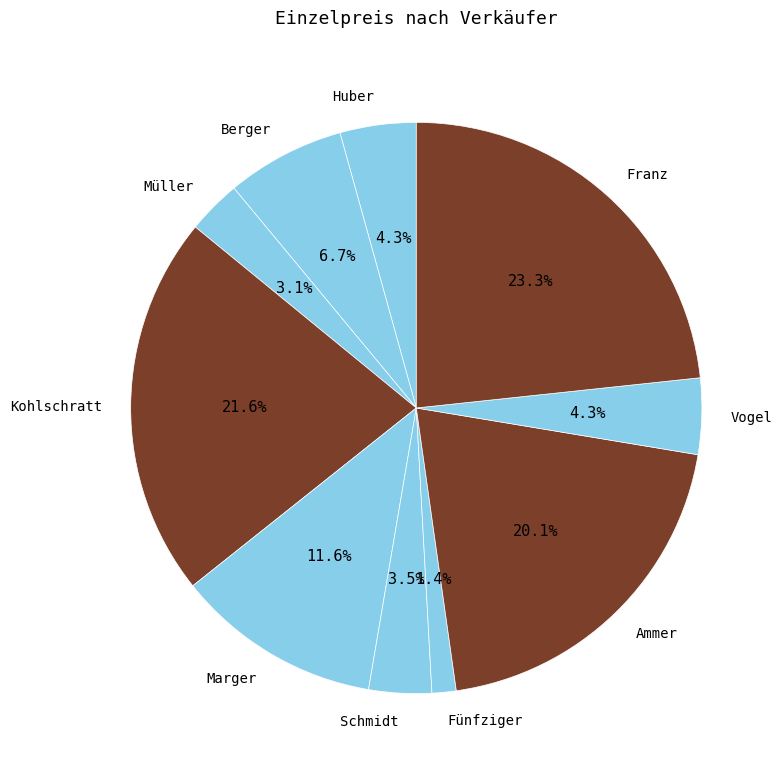

To the nearest percent, what is the difference between the Franz and Fünfziger slice percentages?

22%